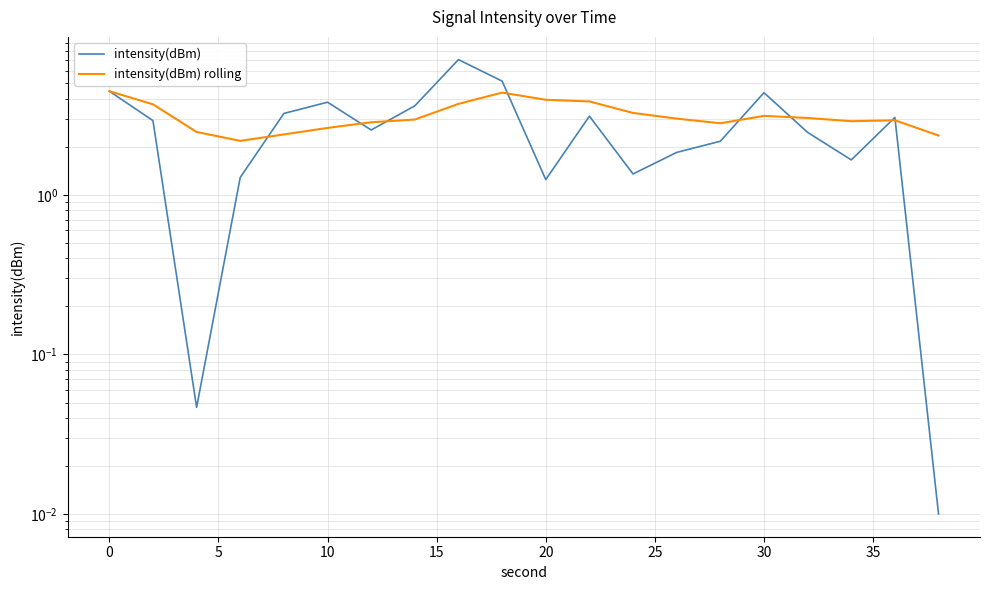

Reading left to right, list all the values displayed in this chart.

intensity(dBm): 4.5	2.9	0.0	1.3	3.2	3.8	2.6	3.6	7.1	5.2	1.2	3.1	1.4	1.8	2.2	4.4	2.5	1.7	3.1	0.0
intensity(dBm) rolling: 4.5	3.7	2.5	2.2	2.4	2.6	2.9	3.0	3.7	4.4	4.0	3.9	3.3	3.0	2.8	3.1	3.0	2.9	2.9	2.4